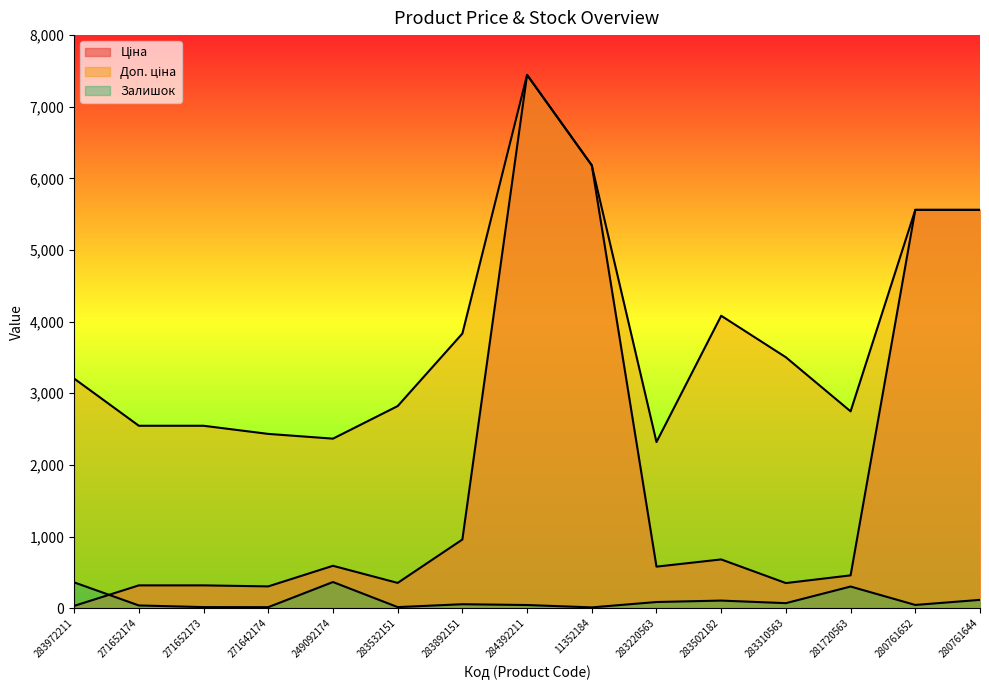

What is the value of the Ціна point at the 10th from the left?

579.8